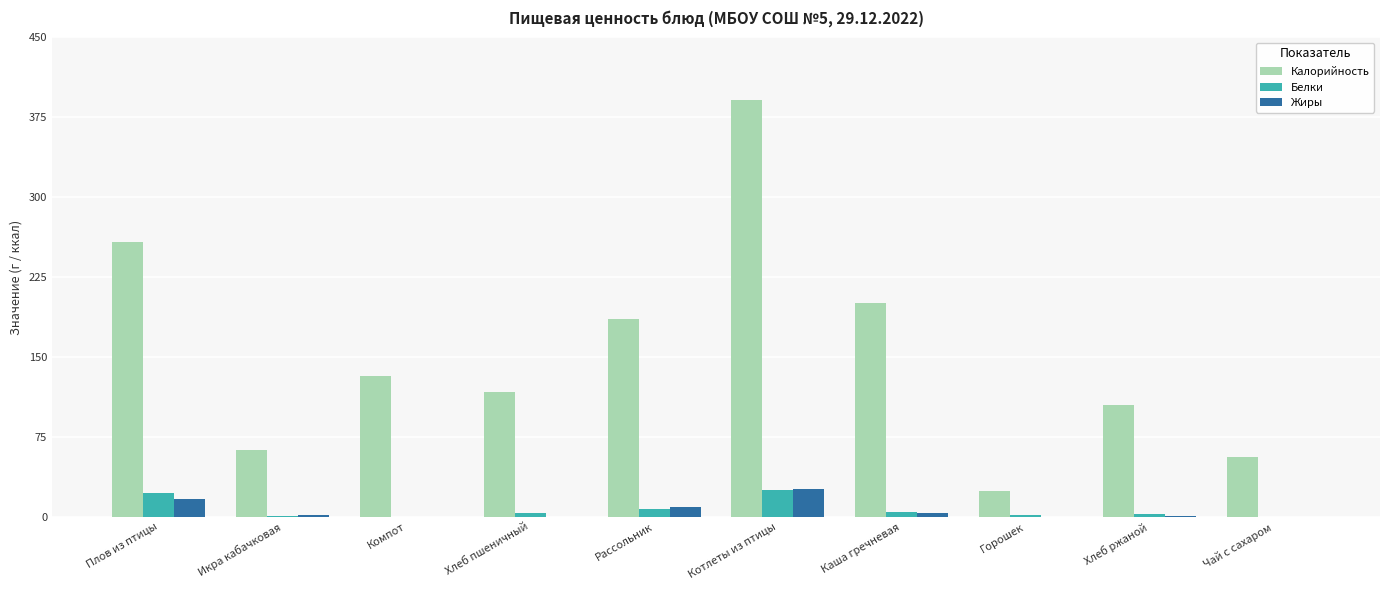

What is the sum of the Калорийность values at Горошек and Плов из птицы?

282.0